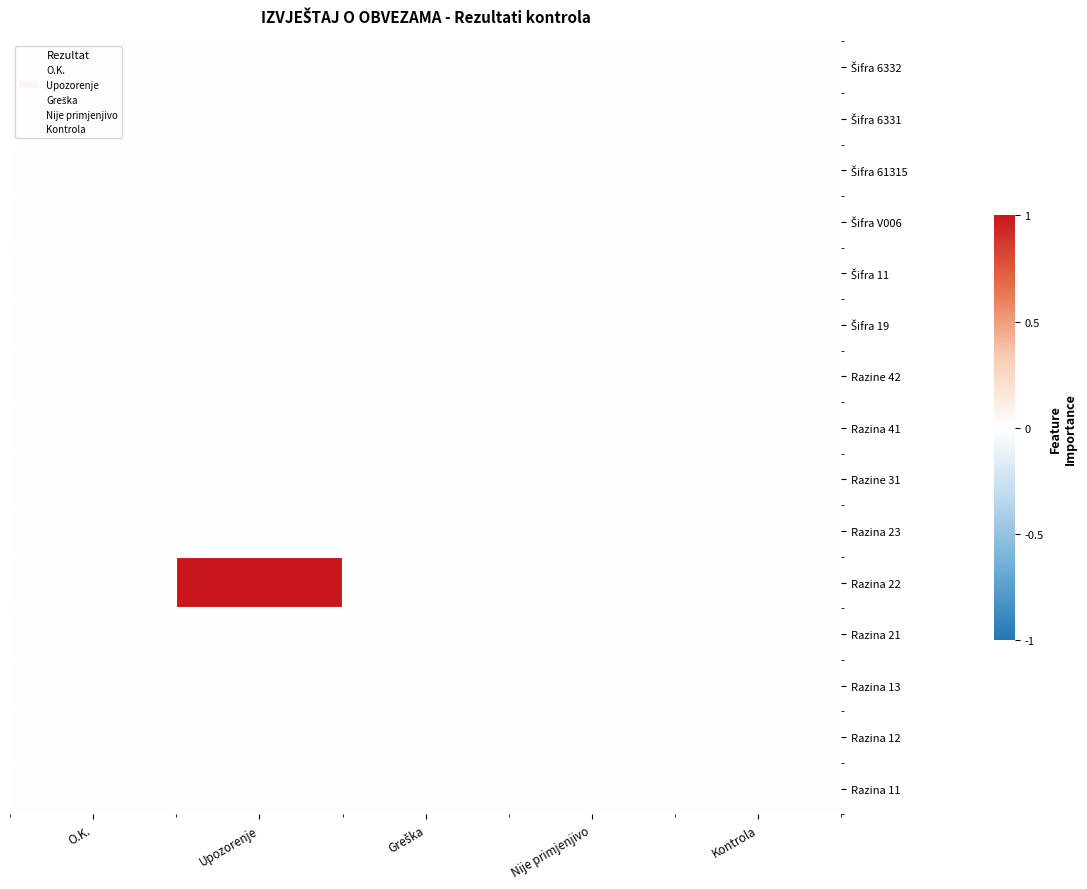

At which category is the sum across all series the highest?

Upozorenje